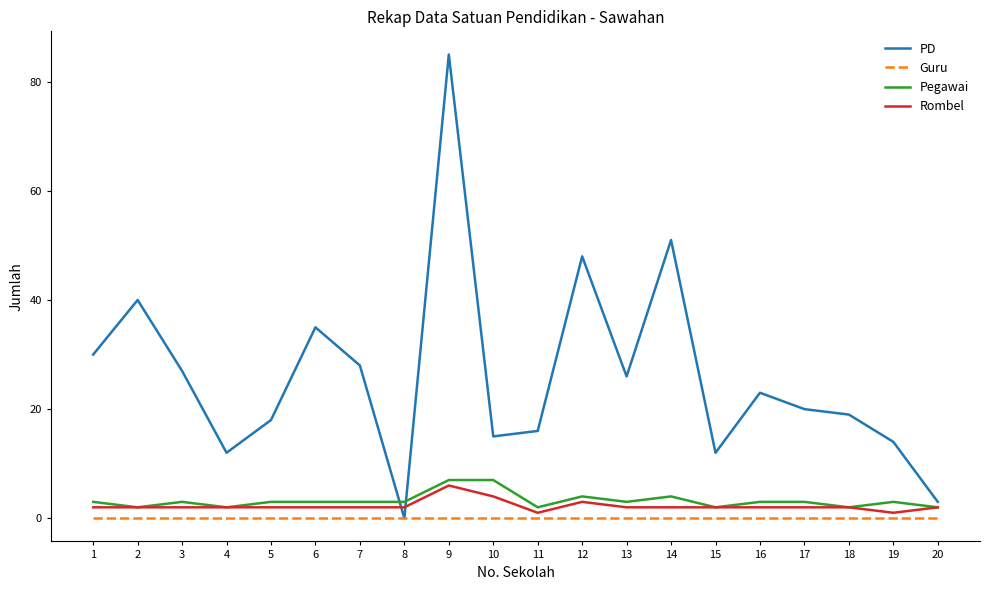

True or false: Guru and Pegawai intersect in this chart.

False